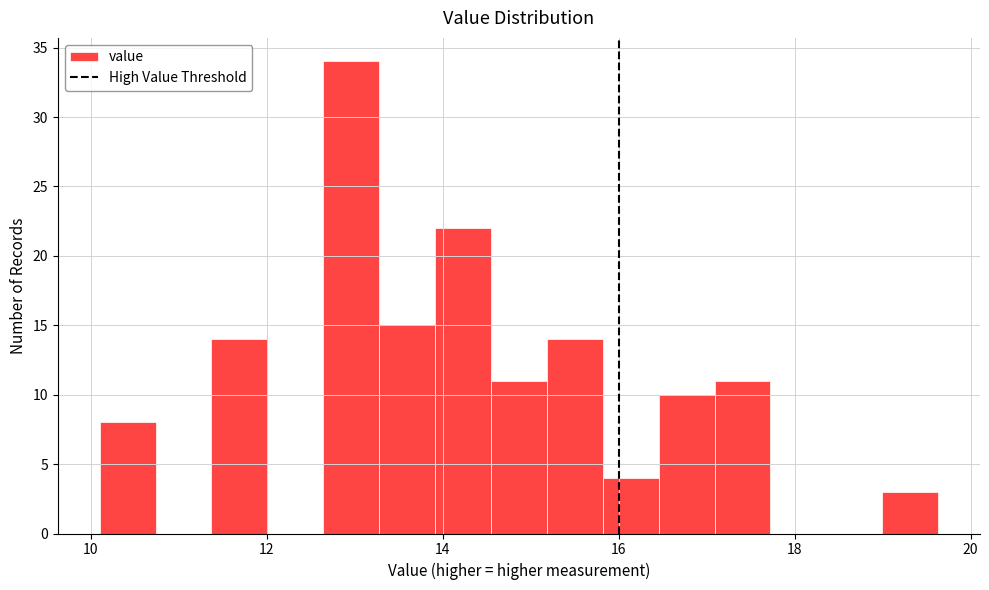

Around what value on the x-axis is the tallest bar? Give the approximate position of its centre, as read against the axis.

13.0